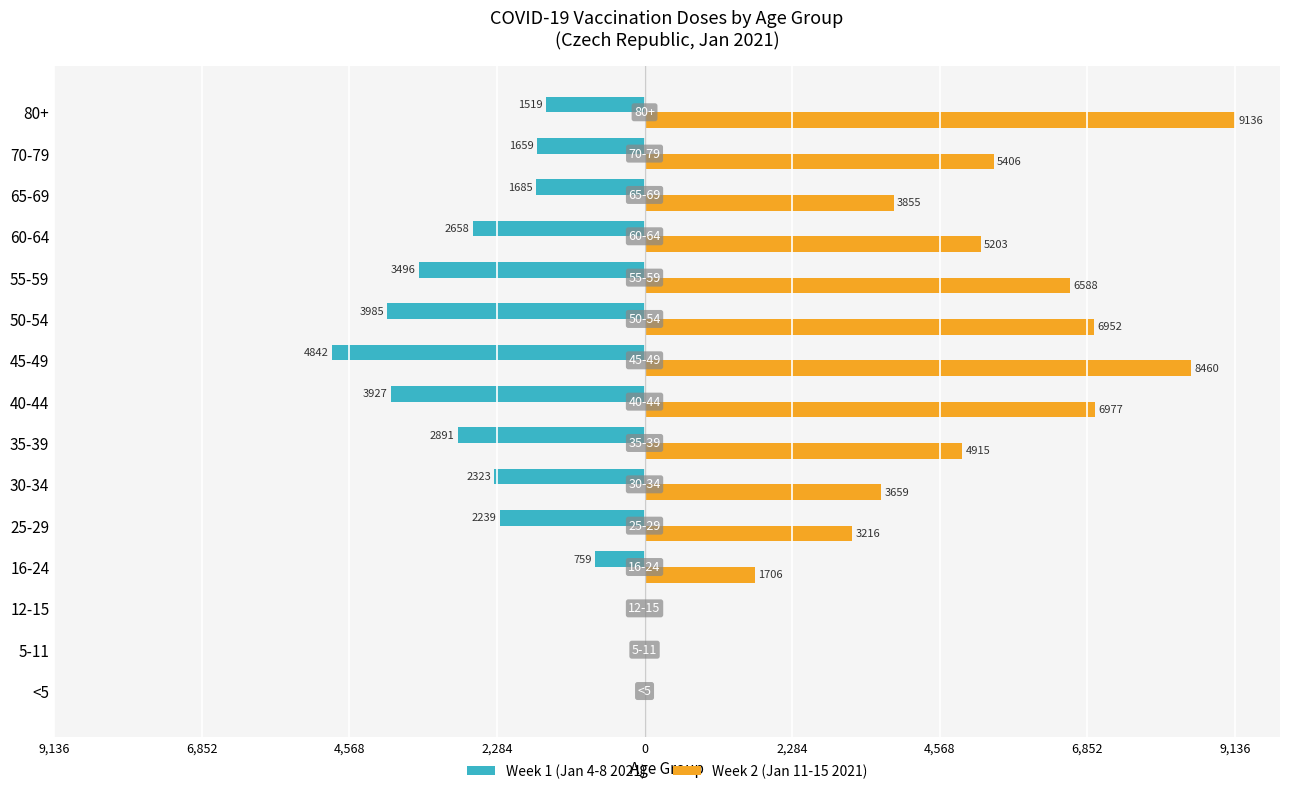

What is the greatest value displayed?

9136